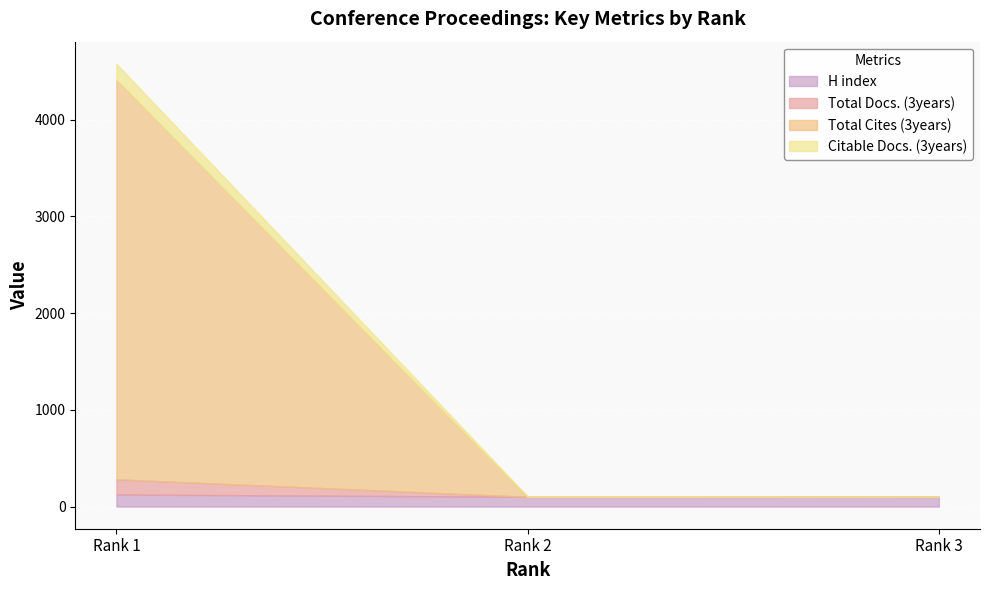

Count the Total Docs. (3years) values in the range 101 to 4415.

3